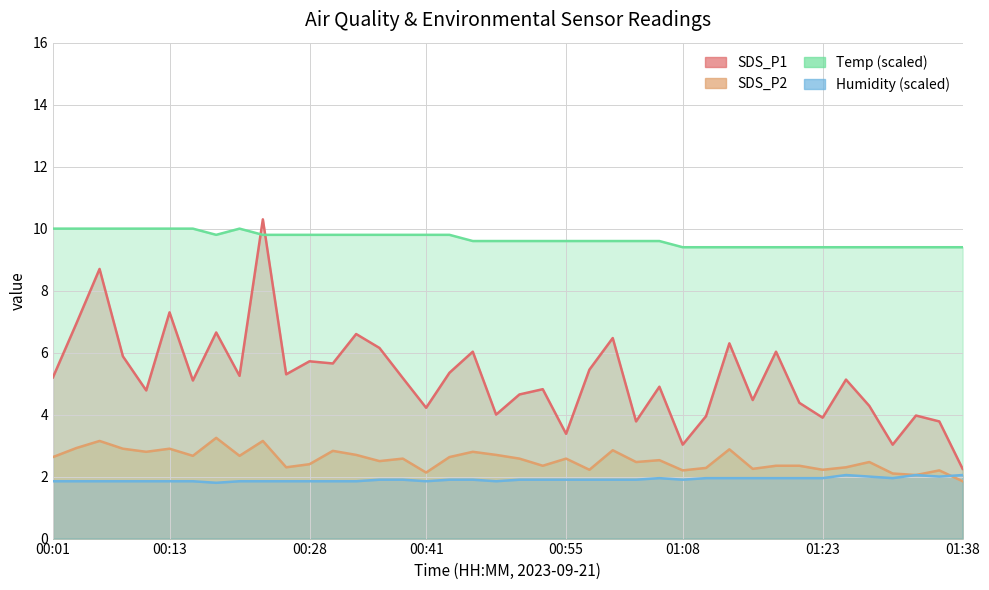

Reading left to right, list all the values displayed in this chart.

SDS_P1: 5.2	6.9	8.7	5.9	4.8	7.3	5.1	6.7	5.2	10.3	5.3	5.7	5.7	6.6	6.2	5.2	4.2	5.3	6.0	4.0	4.7	4.8	3.4	5.5	6.5	3.8	4.9	3.0	4.0	6.3	4.5	6.0	4.4	3.9	5.1	4.3	3.0	4.0	3.8	2.2
SDS_P2: 2.6	2.9	3.1	2.9	2.8	2.9	2.7	3.2	2.7	3.1	2.3	2.4	2.8	2.7	2.5	2.6	2.1	2.6	2.8	2.7	2.6	2.4	2.6	2.2	2.9	2.5	2.5	2.2	2.3	2.9	2.2	2.4	2.4	2.2	2.3	2.5	2.1	2.0	2.2	1.9
Humidity: 1.9	1.9	1.9	1.9	1.9	1.9	1.9	1.8	1.9	1.9	1.9	1.9	1.9	1.9	1.9	1.9	1.9	1.9	1.9	1.9	1.9	1.9	1.9	1.9	1.9	1.9	1.9	1.9	1.9	1.9	1.9	1.9	1.9	1.9	2.1	2.0	1.9	2.1	2.0	2.1
Temp: 10.0	10.0	10.0	10.0	10.0	10.0	10.0	9.8	10.0	9.8	9.8	9.8	9.8	9.8	9.8	9.8	9.8	9.8	9.6	9.6	9.6	9.6	9.6	9.6	9.6	9.6	9.6	9.4	9.4	9.4	9.4	9.4	9.4	9.4	9.4	9.4	9.4	9.4	9.4	9.4